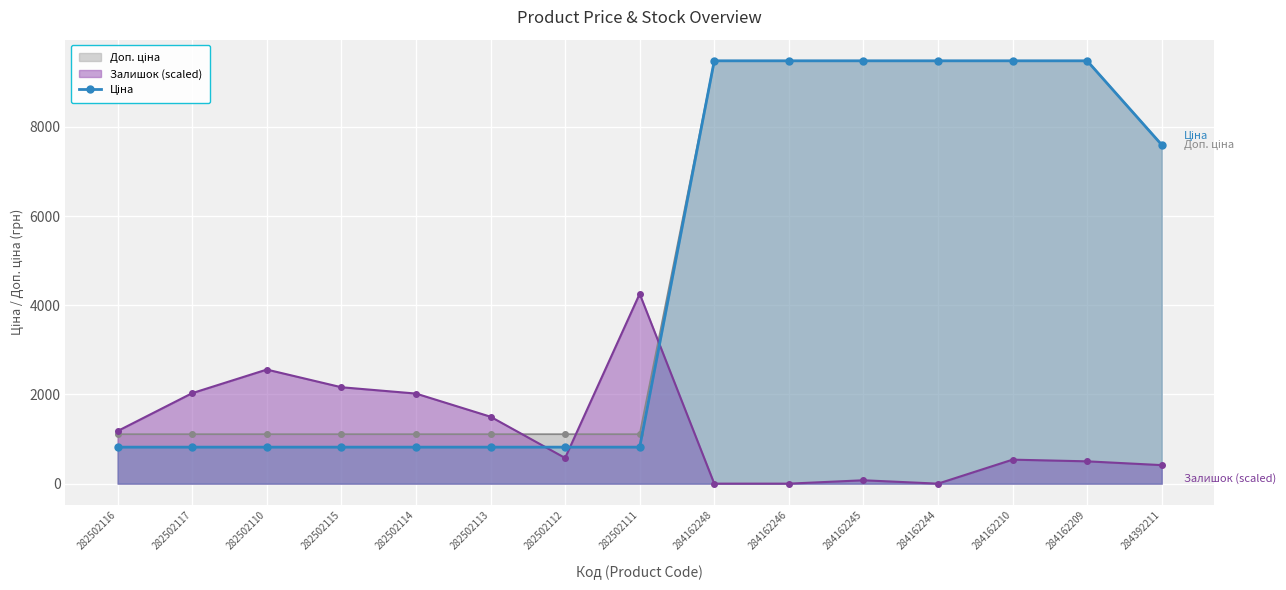

What is the difference between the maximum and second lowest values?

8661.6